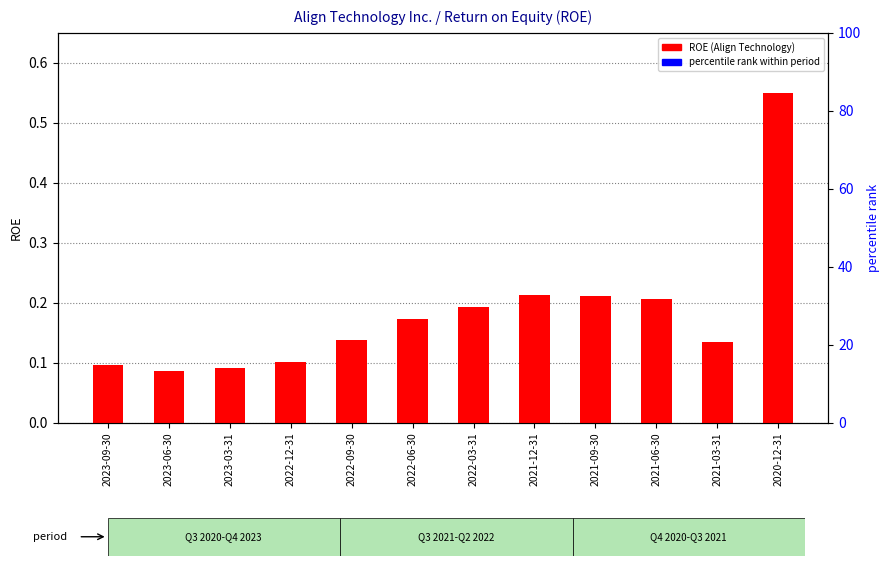

What position from the right is 2022-06-30?

7